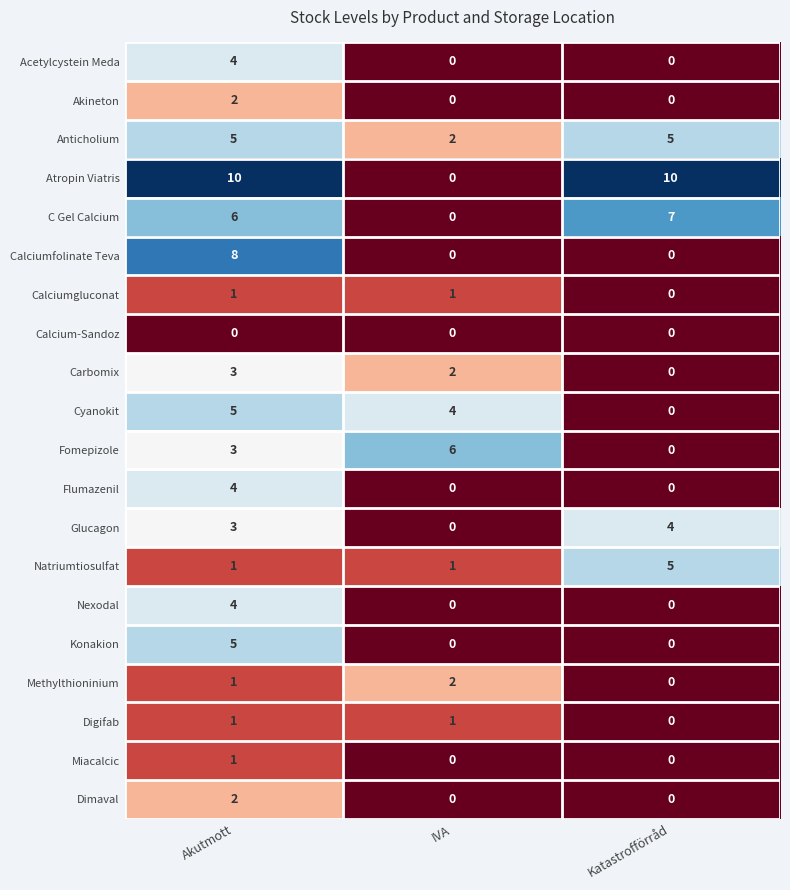

Count the Miacalcic values in the range 0 to 1.

3